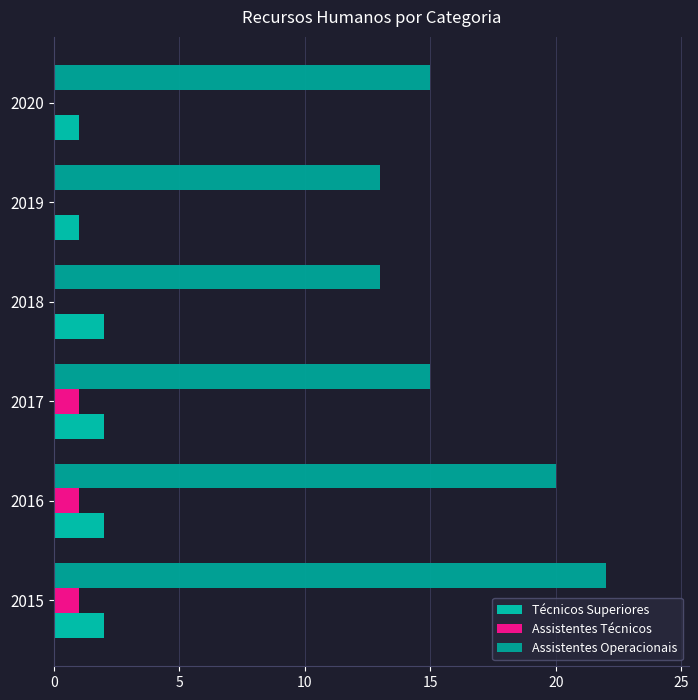

What is the value of the Assistentes Técnicos bar at the 2nd from the left?

1